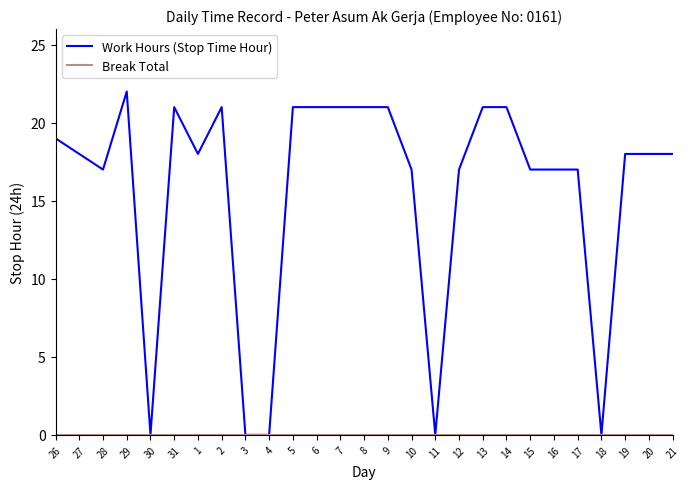

The Work Hours (Stop Time Hour) series shows 15 at 2. True or false?

False